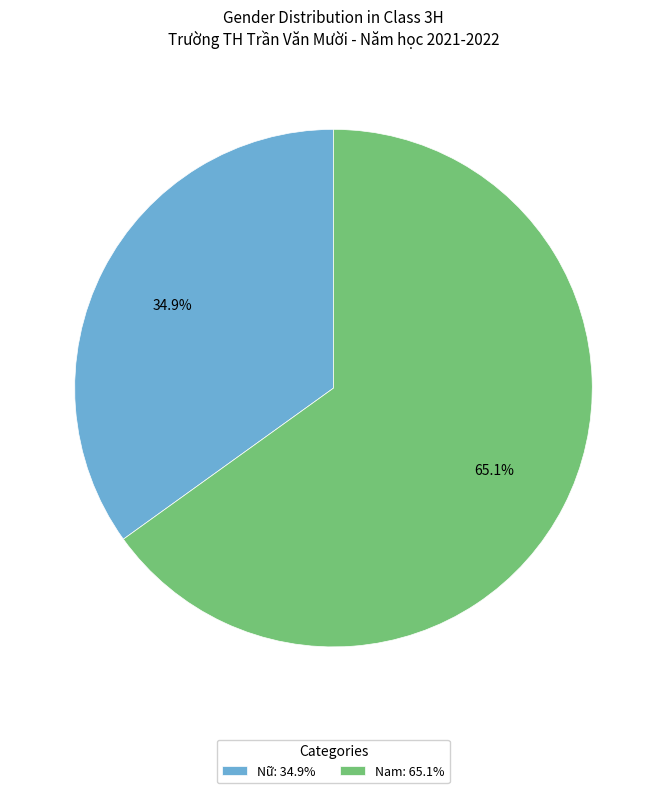

What is the total percentage of Nam and Nữ?

100.0%